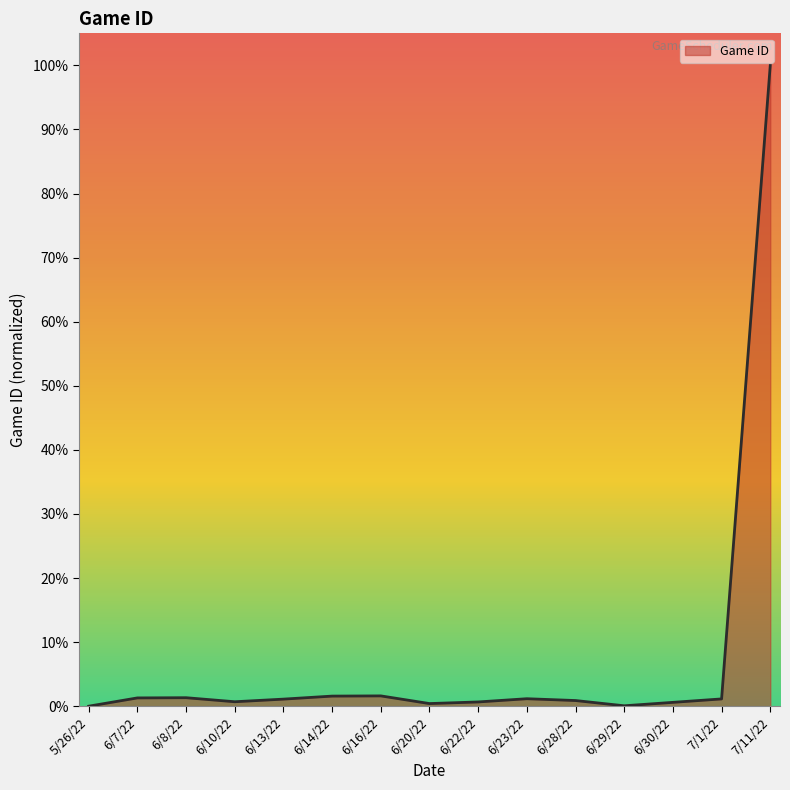

What is the difference between the maximum and minimum values?

100.0